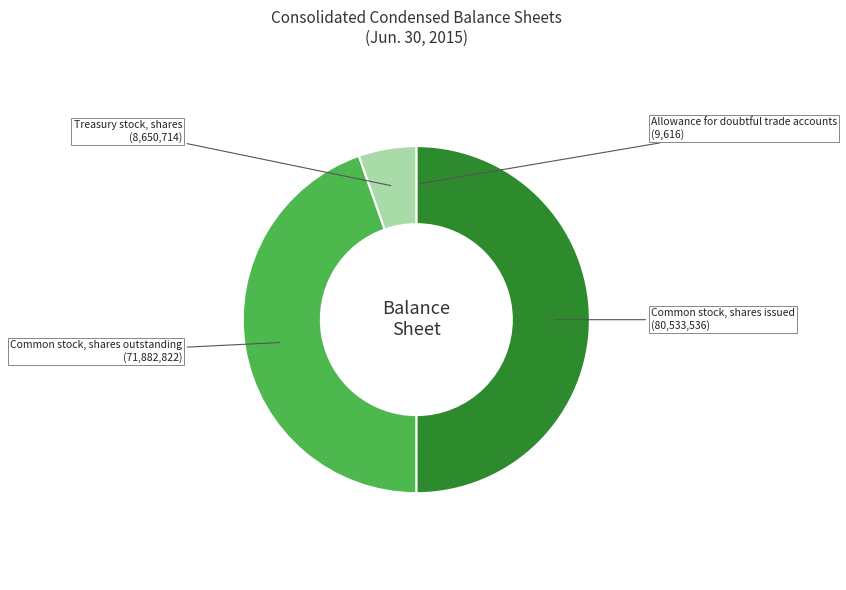

How many slices are in this pie chart?

4